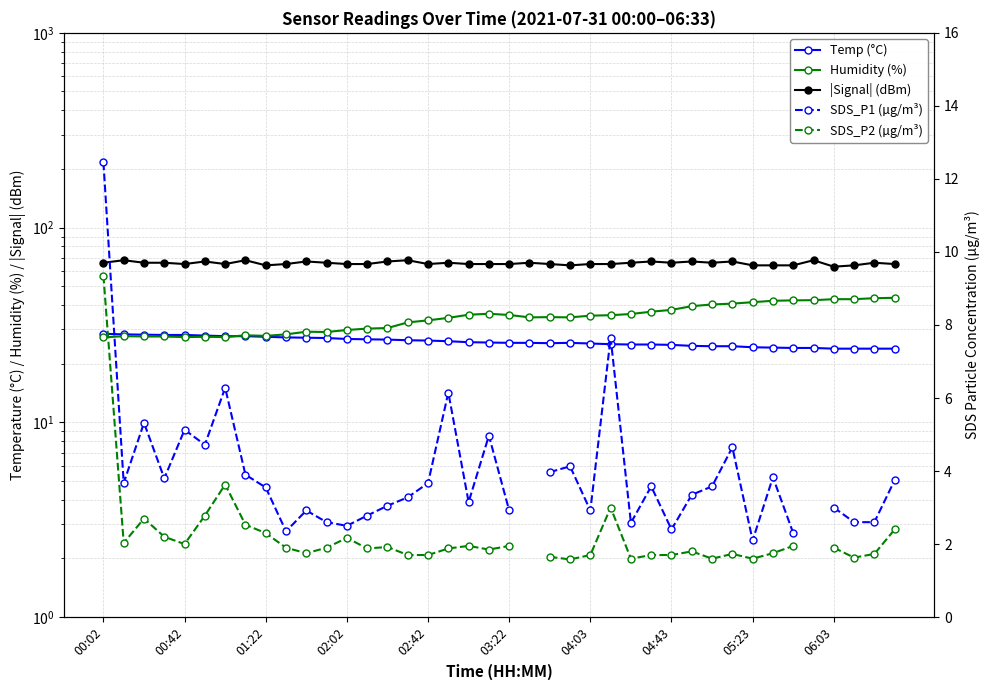

What position from the left is 13?

14